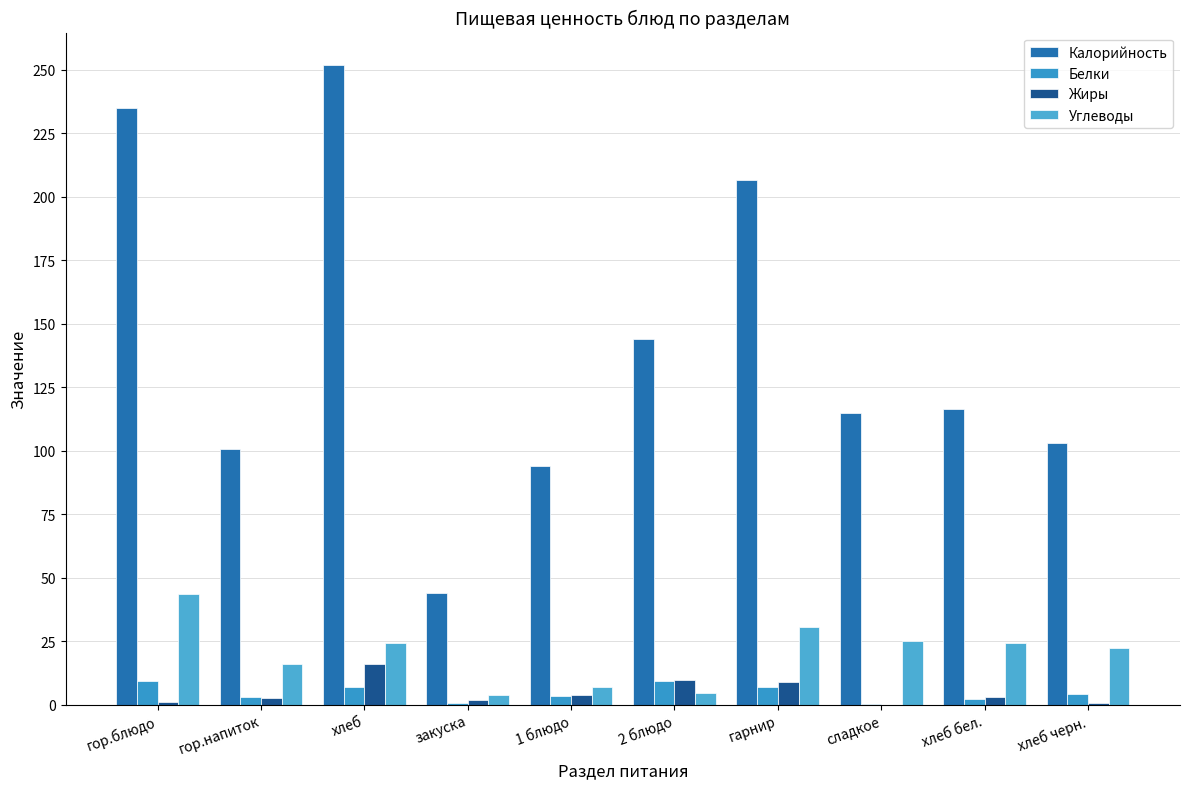

Are the bars grouped side by side (vs. stacked)?

Yes